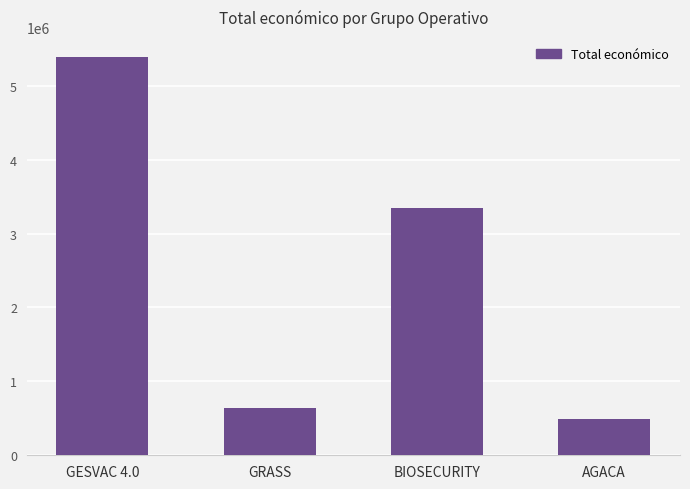

What is the average value?

2466632